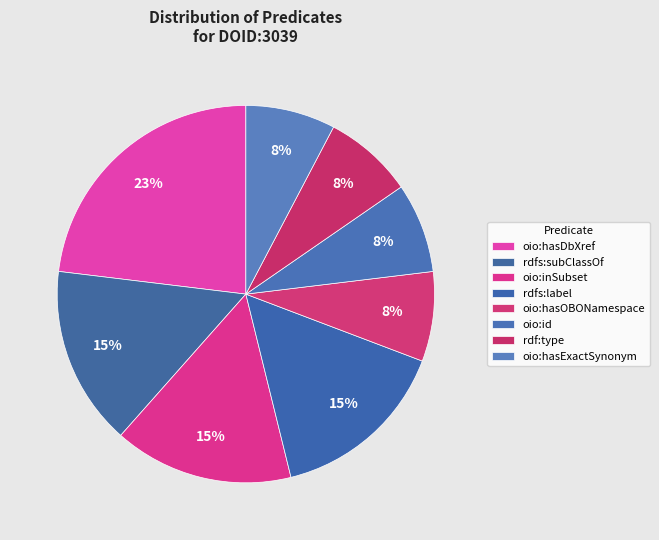

Is the sum of rdfs:label and oio:hasExactSynonym greater than half?

No